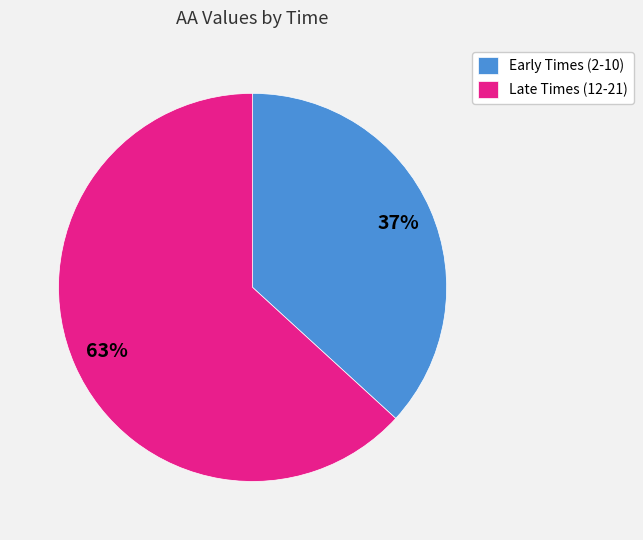

Count the number of slices in the pie.

2